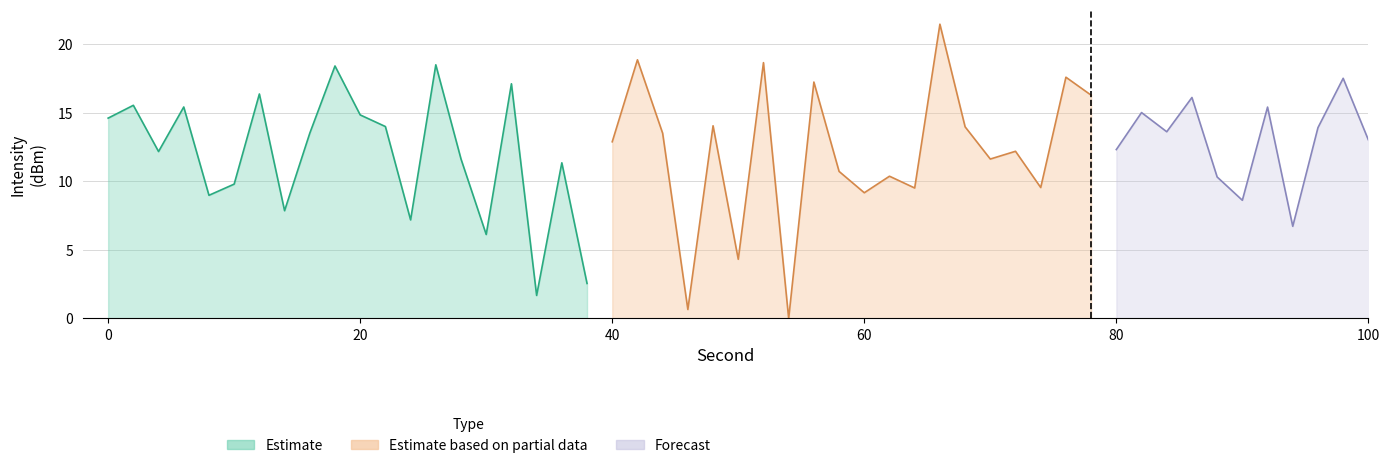

Which series has the widest spread of values?

Estimate based on partial data